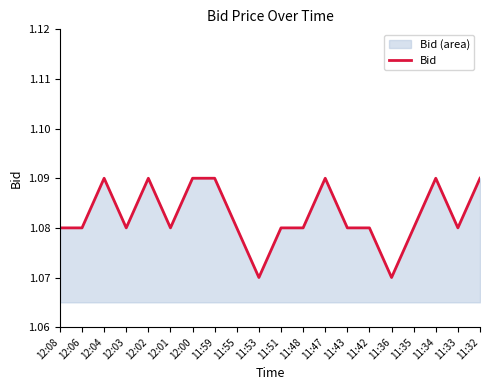

The value at 11:55 is 1.1. True or false?

True